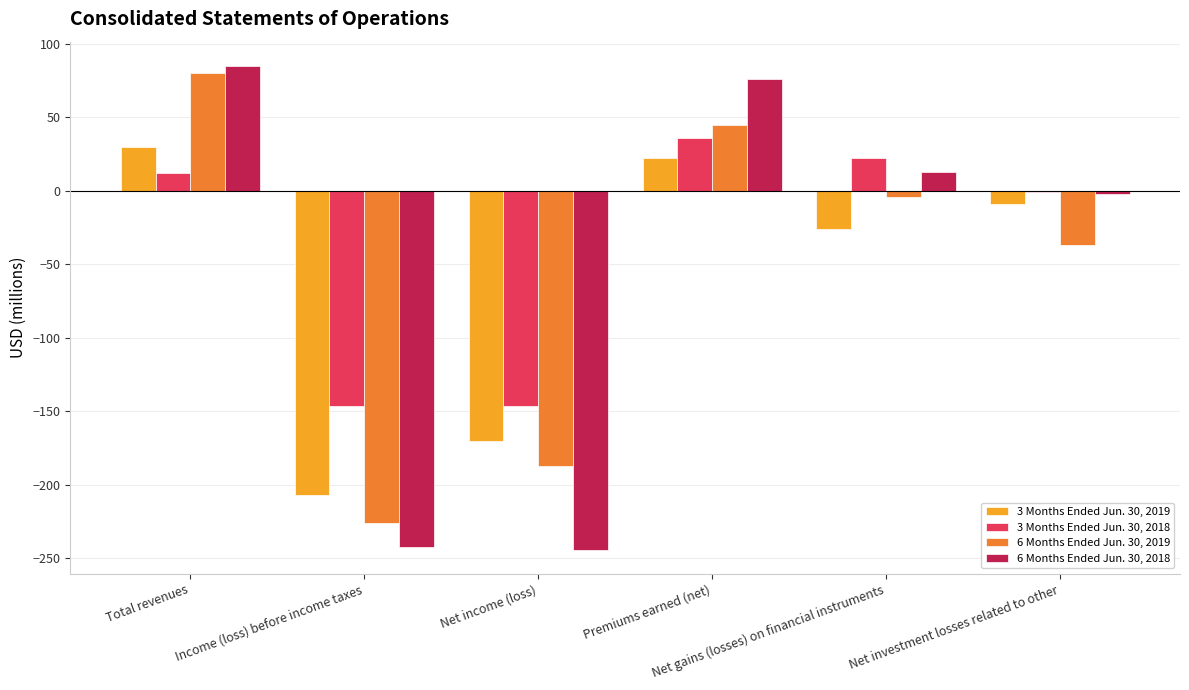

Which series has the largest total across all categories?

3 Months Ended Jun. 30, 2018